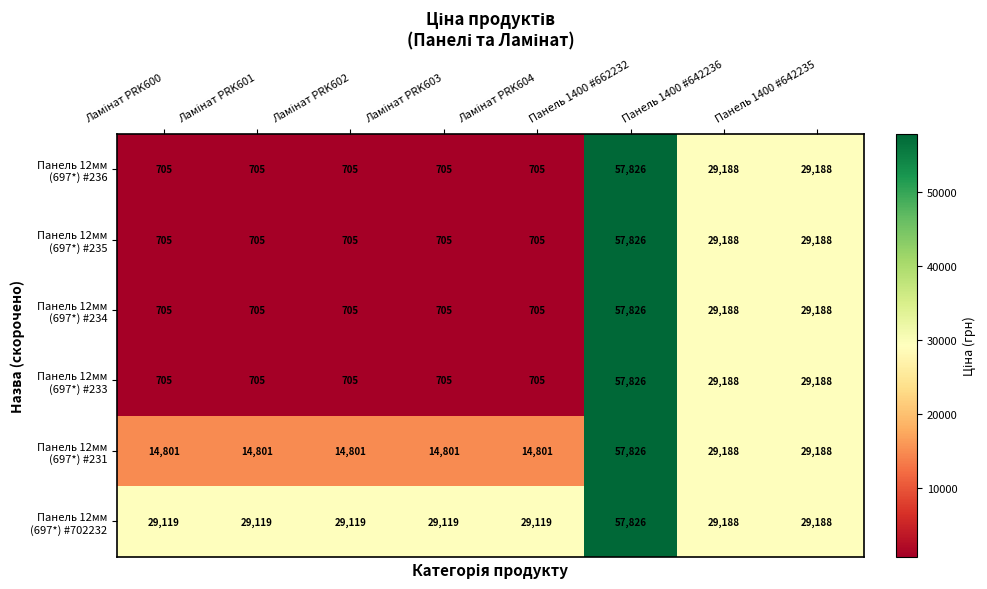

Which series has the largest range (max minus min)?

row_0